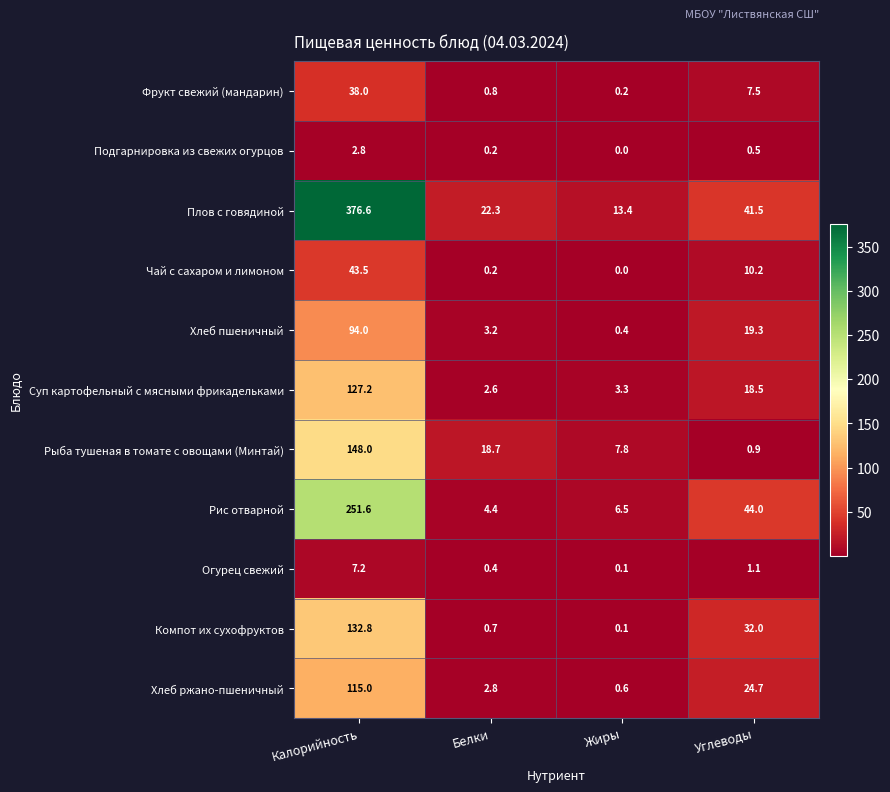

What is the sum of all Хлеб ржано-пшеничный values?

143.1